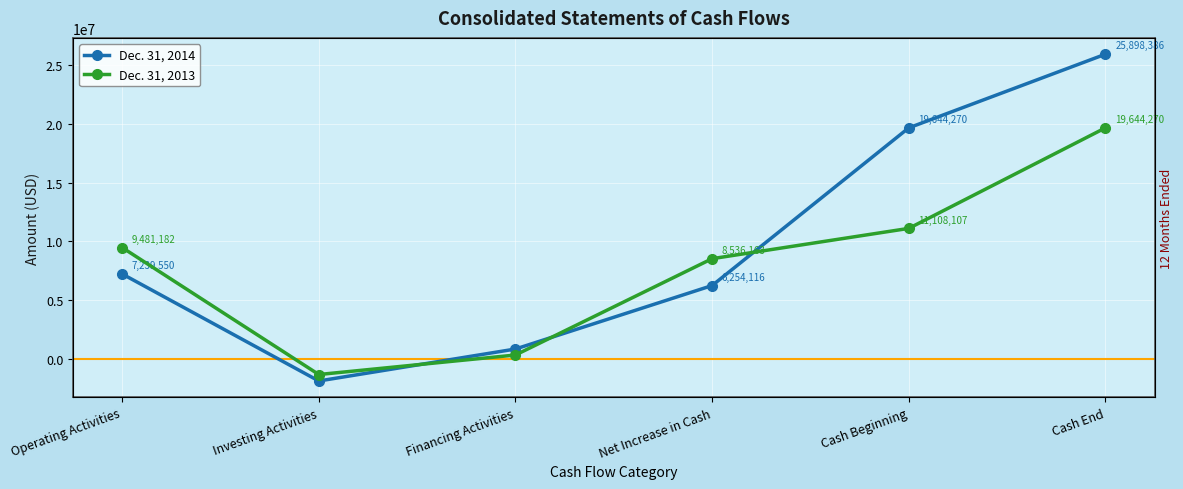

Rank the categories by Dec. 31, 2014 value from lowest to highest.

Investing Activities, Financing Activities, Net Increase in Cash, Operating Activities, Cash Beginning, Cash End